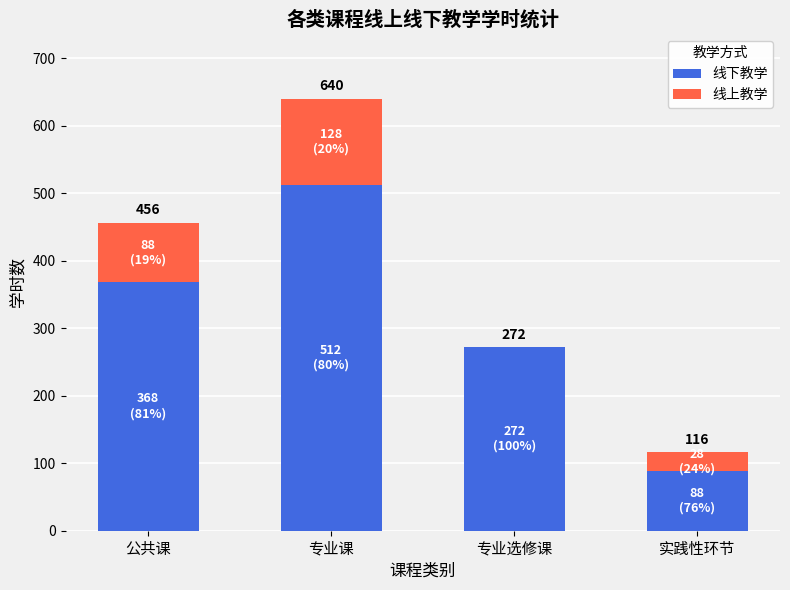

What are all the series names shown in the legend?

线下教学, 线上教学